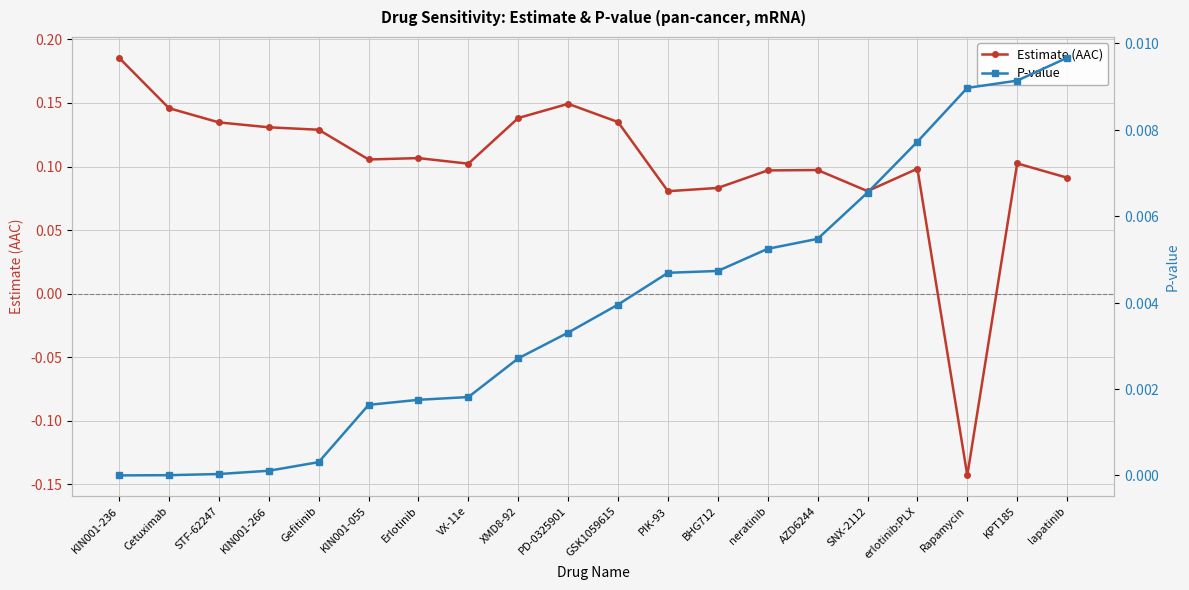

What is the label of the 12th point from the right?

XMD8-92